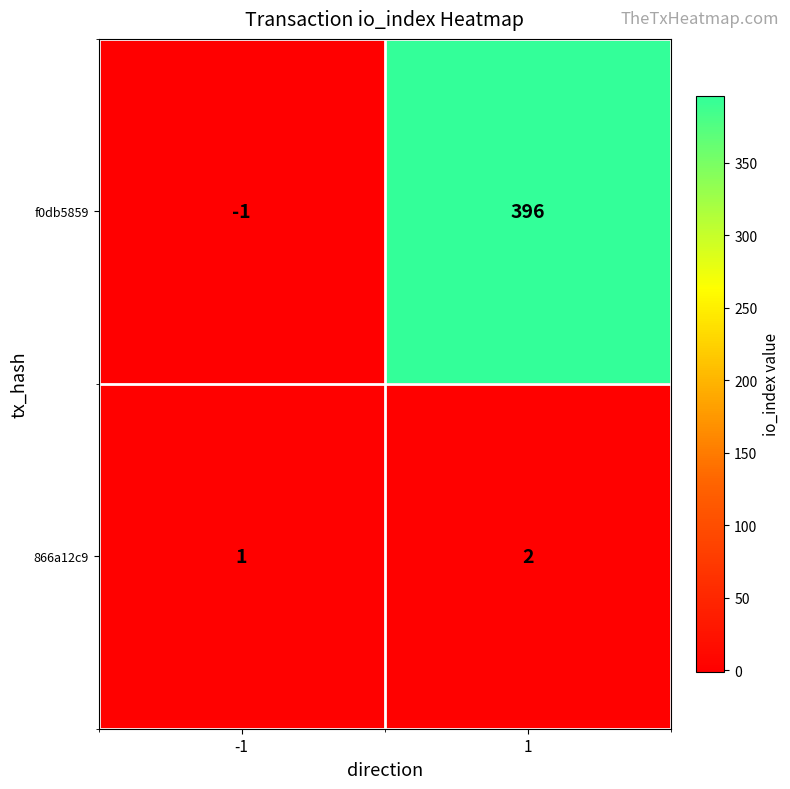

True or false: f0db5859 has a value of 534 at 1.

False